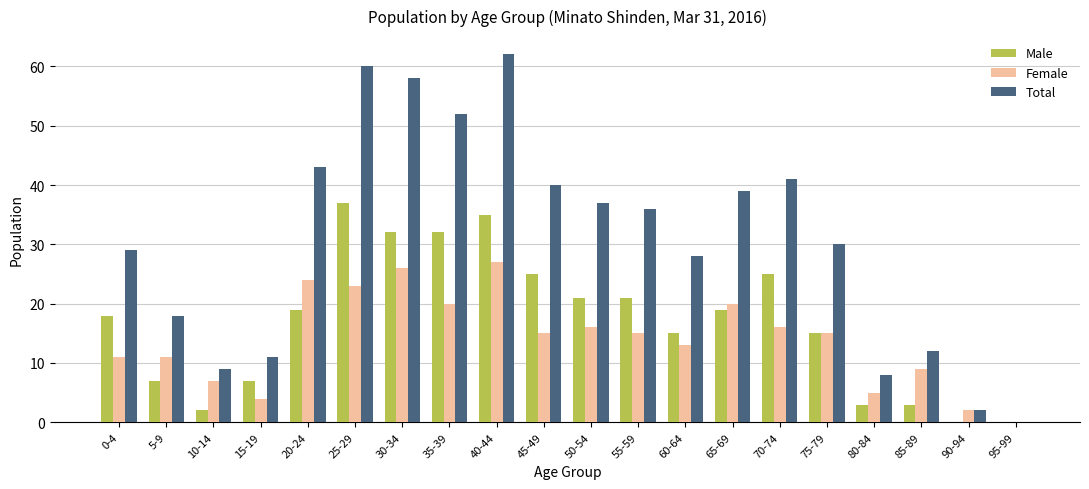

Between 25-29 and 70-74, which series saw the biggest shift?

Total